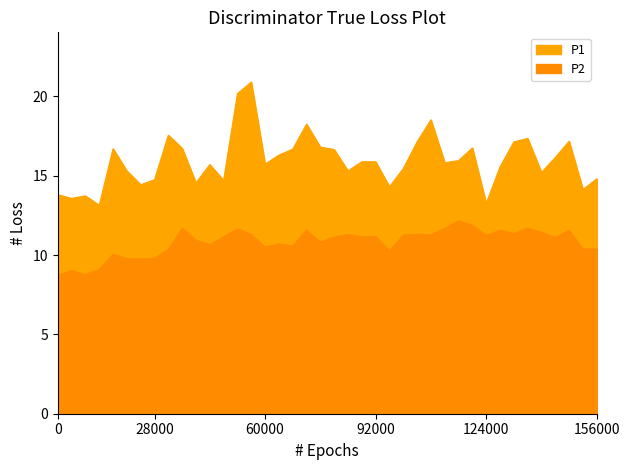

The P2 series shows 11.3 at 01:03. True or false?

True